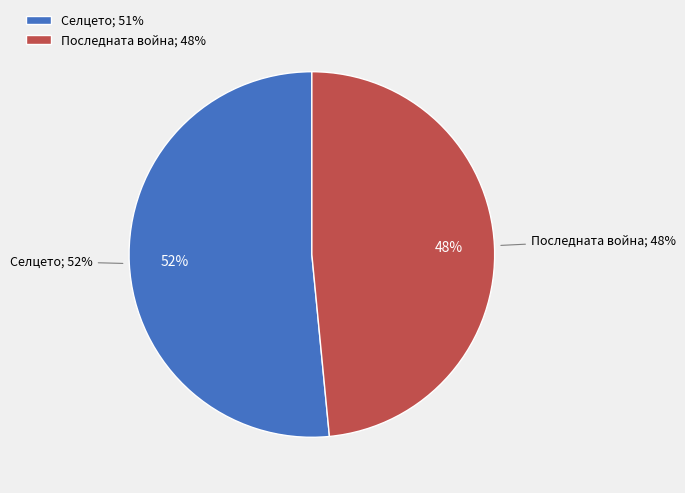

What is the smallest slice in the pie chart?

Последната война